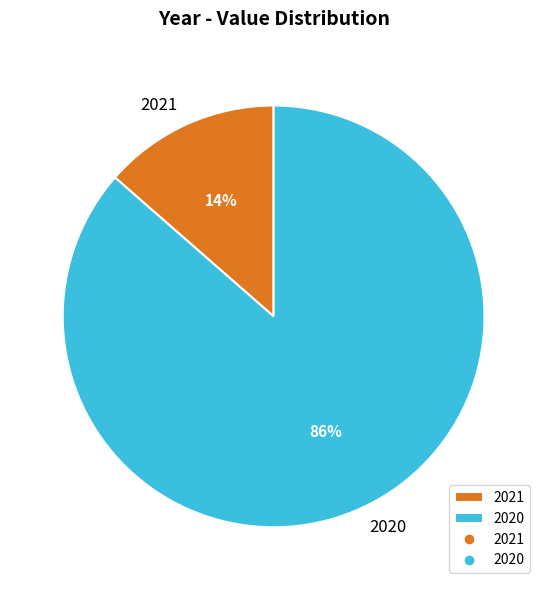

How many slices are in this pie chart?

2